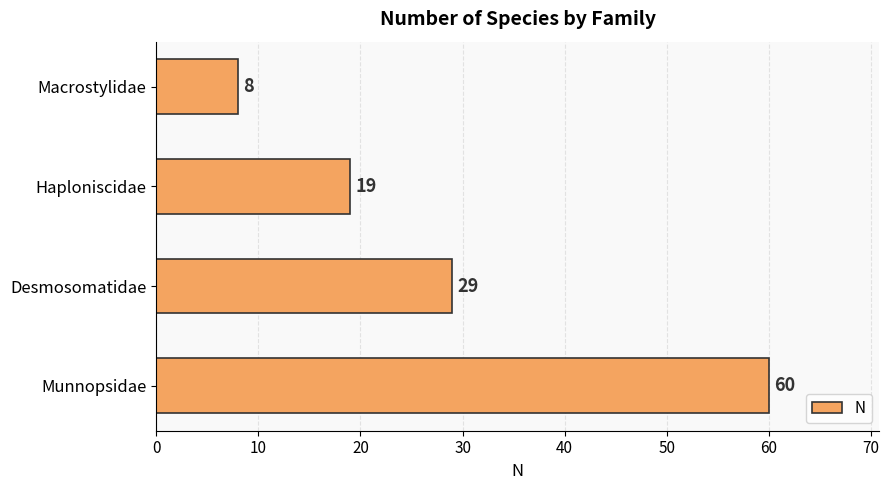

How many values are below 29?

2